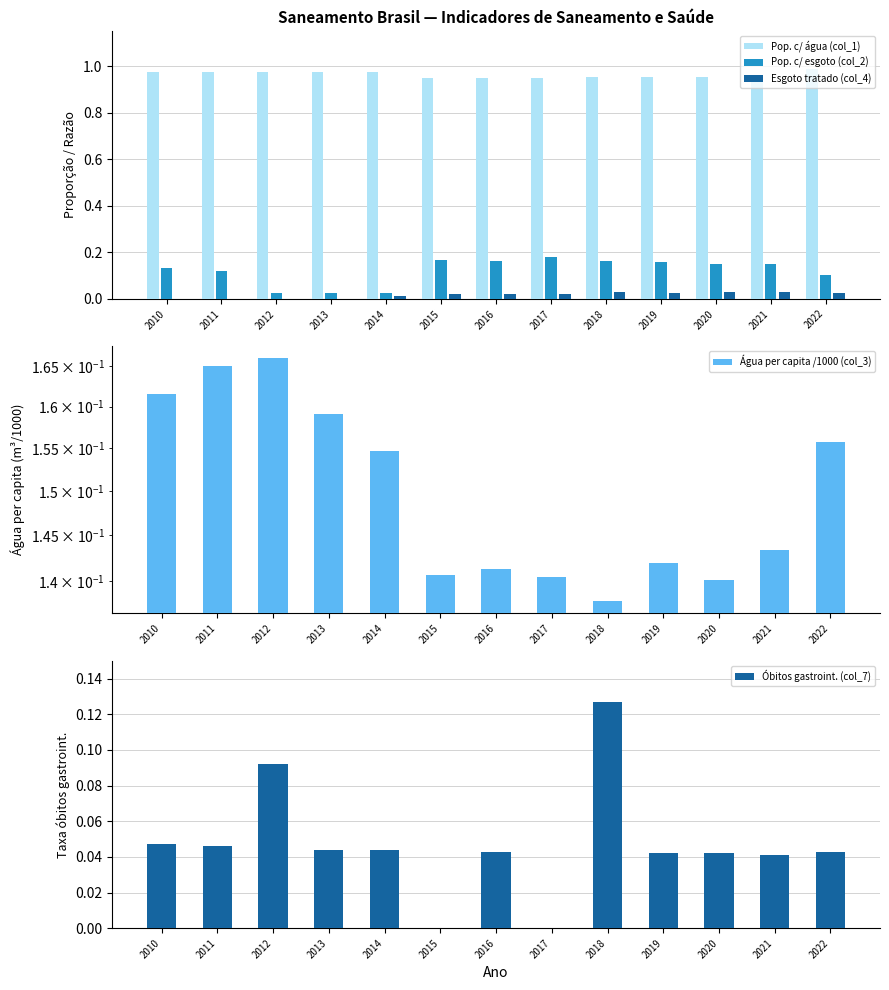

Which series has the largest total across all categories?

Pop. c/ água (col_1)